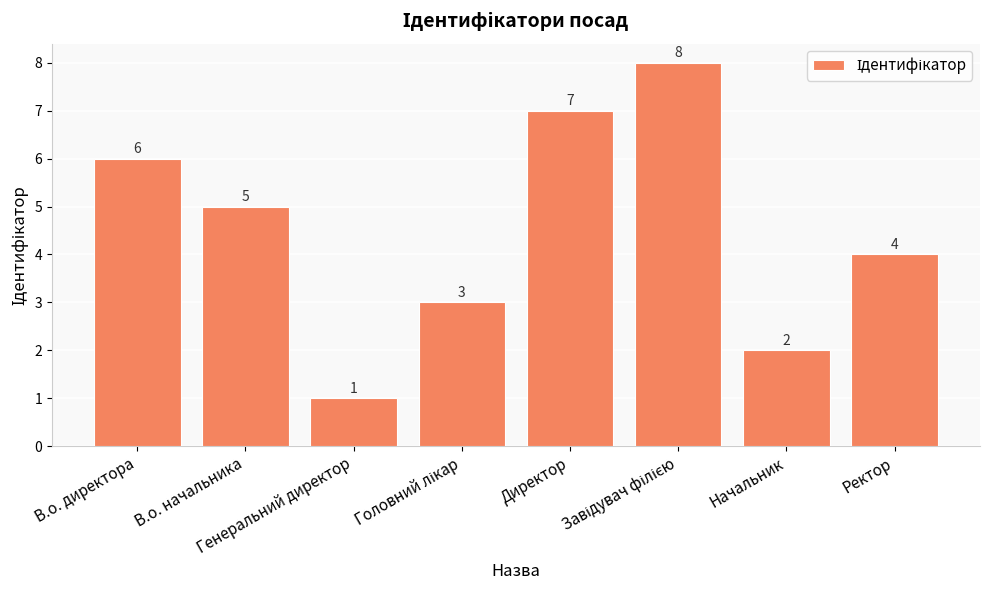

Is it true that the value at В.о. директора is 6?

True